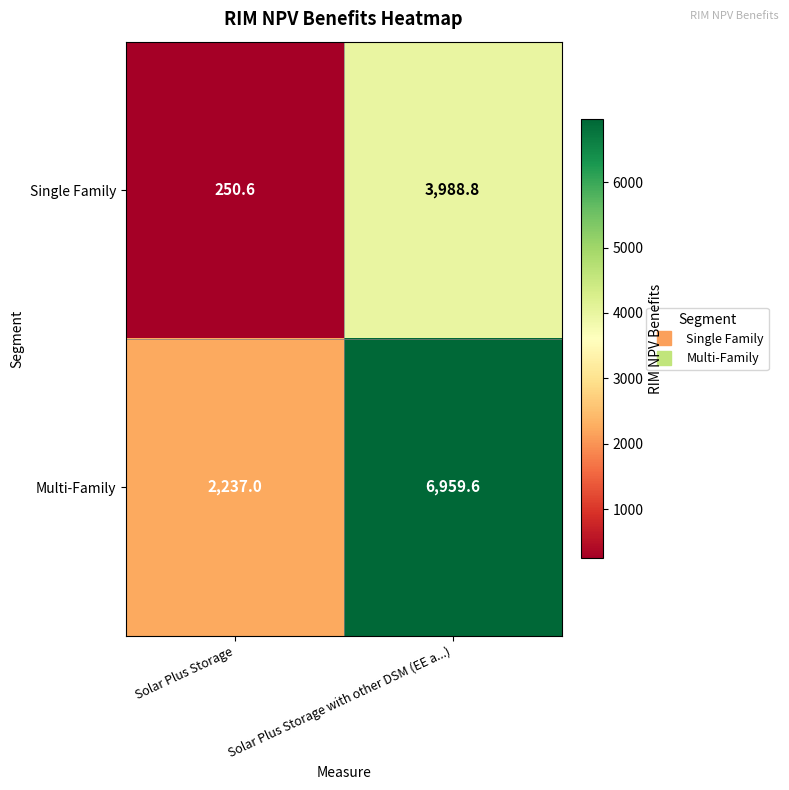

The value of Multi-Family at Solar Plus Storage is 3972.1. True or false?

False